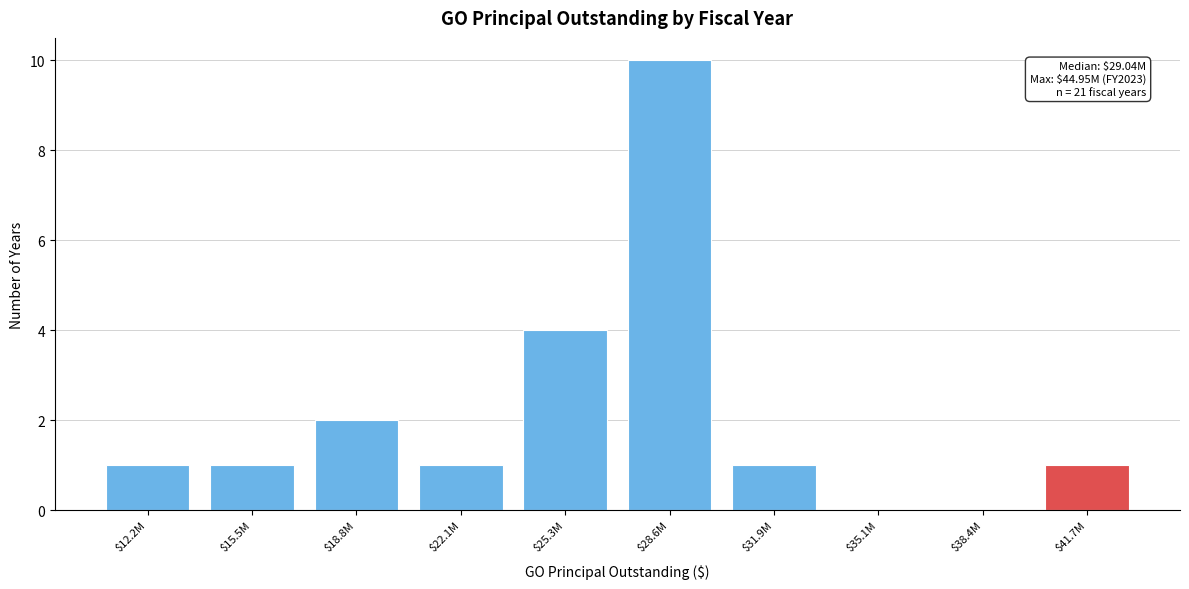

At which category does the chart reach its peak across all series?

$28.6M